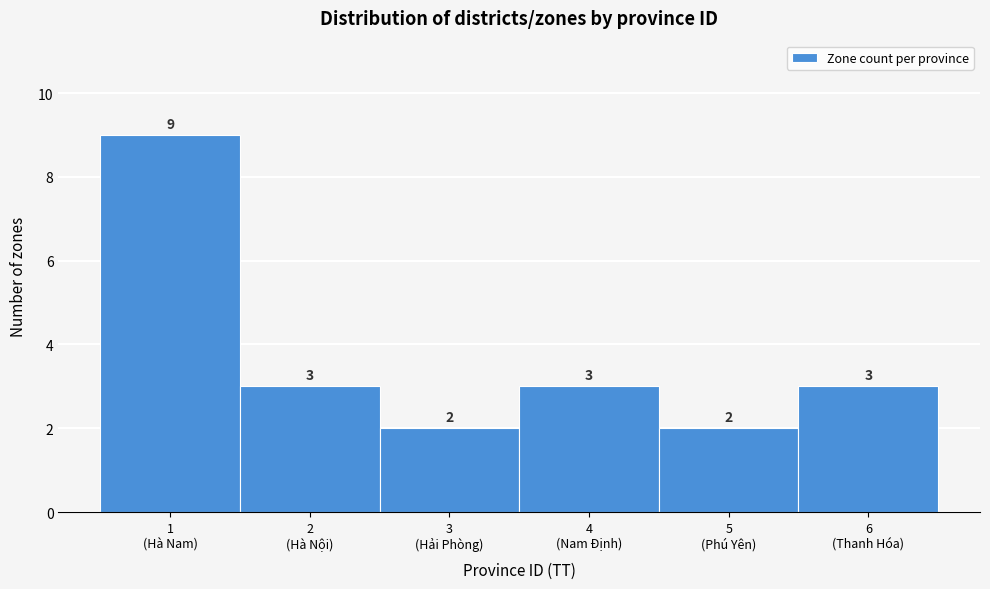

Reading right to left, extract all data points from this chart.

3	2	3	2	3	9